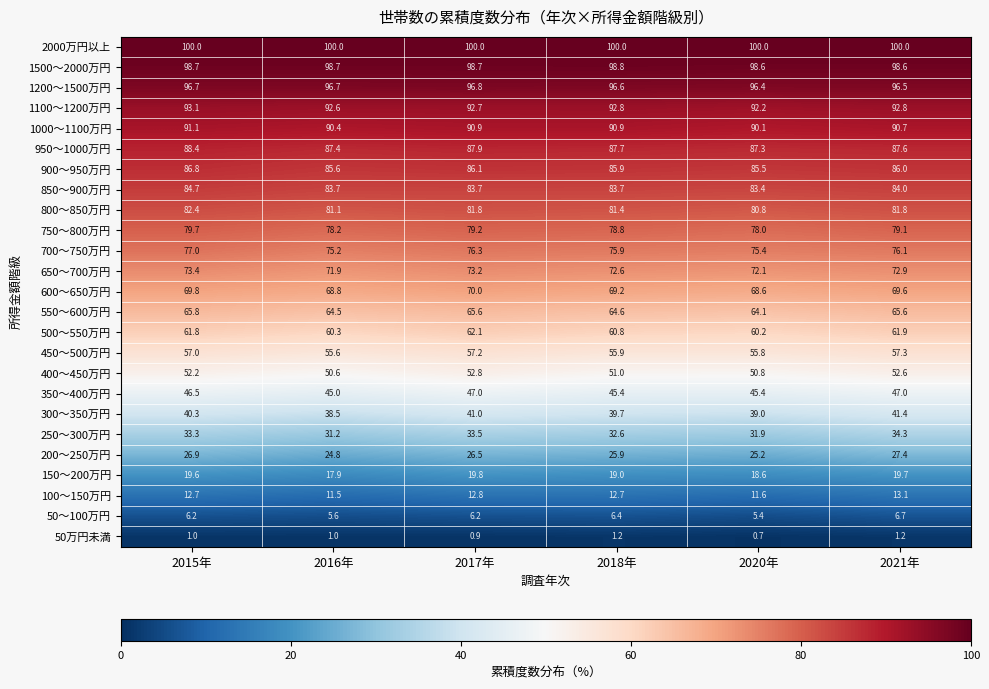

At which label does 650～700万円 first exceed 72?

2015年